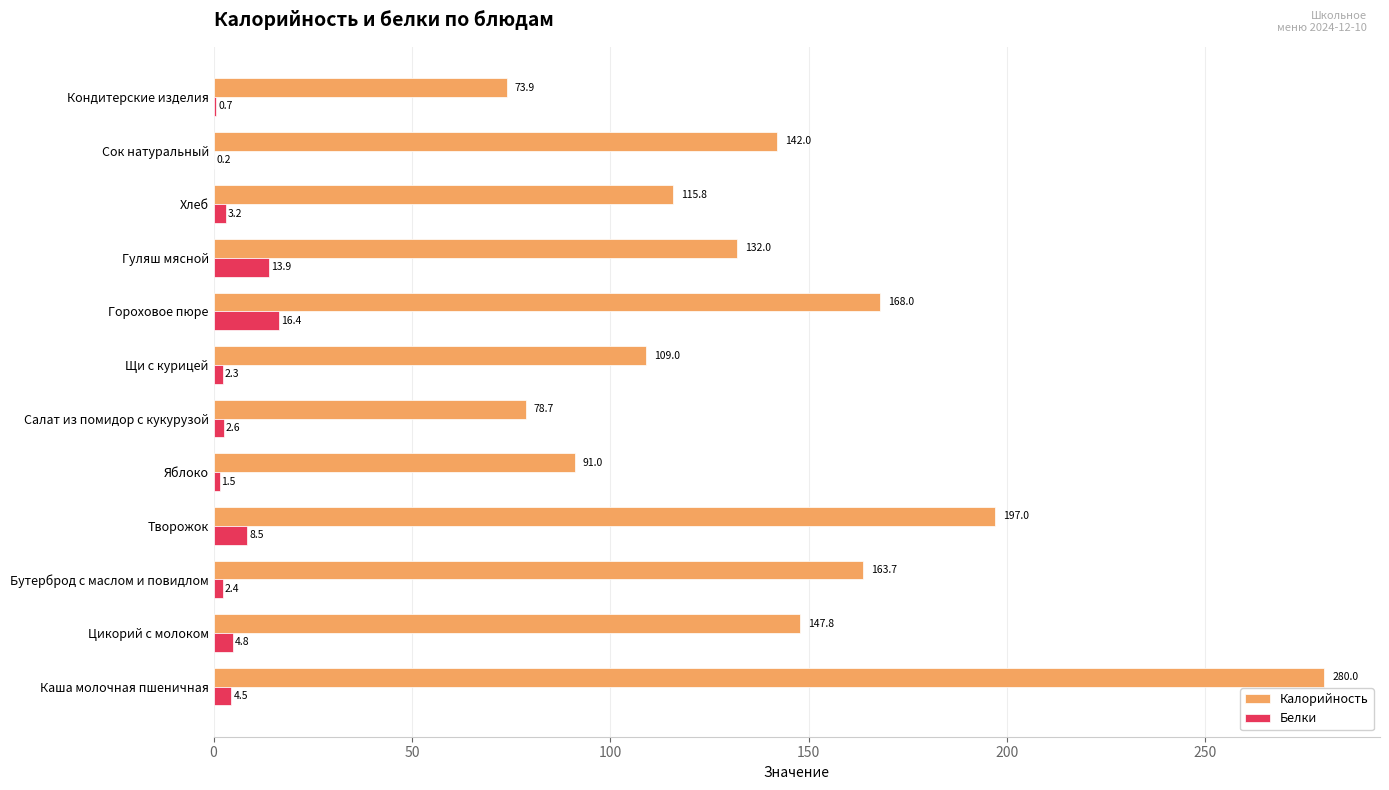

What is the average value of the Калорийность series?

141.6